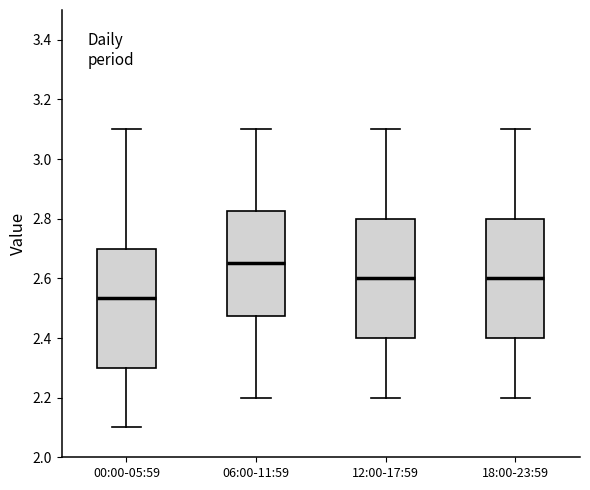

Reading left to right, transcribe this box plot: for each box, give where its median line is, the range the box spans, and where its two whiskers end, as read against the y-axis. The values are not printed on the chart, so give them approximately, as read against the axis.

00:00-05:59: median 2.54, box 2.30 to 2.70, whiskers 2.10 to 3.10
06:00-11:59: median 2.66, box 2.48 to 2.82, whiskers 2.20 to 3.10
12:00-17:59: median 2.60, box 2.40 to 2.80, whiskers 2.20 to 3.10
18:00-23:59: median 2.60, box 2.40 to 2.80, whiskers 2.20 to 3.10